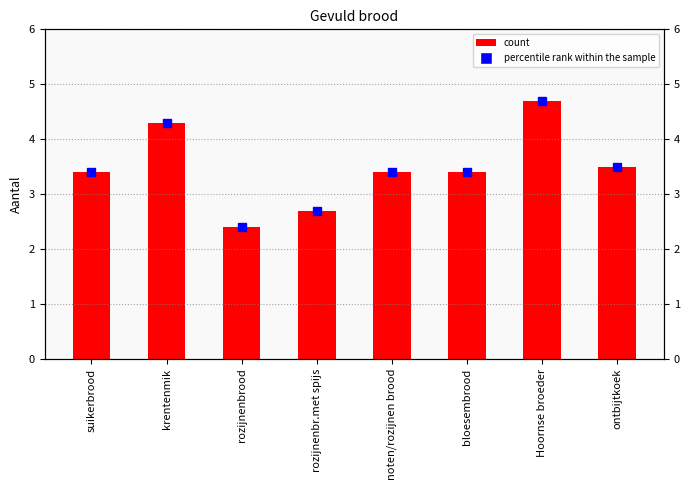

Reading left to right, extract all data points from this chart.

col_2: suikerbrood=3.4	krentenmik=4.3	rozijnenbrood=2.4	rozijnenbr.met spijs=2.7	noten/rozijnen brood=3.4	bloesembrood=3.4	Hoornse broeder=4.7	ontbijtkoek=3.5
col_2 (right): suikerbrood=3.4	krentenmik=4.3	rozijnenbrood=2.4	rozijnenbr.met spijs=2.7	noten/rozijnen brood=3.4	bloesembrood=3.4	Hoornse broeder=4.7	ontbijtkoek=3.5